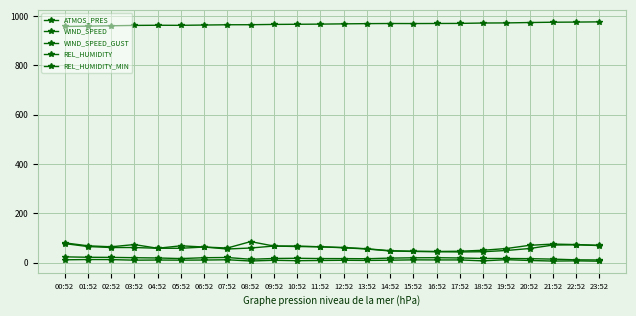

How many lines are shown in the chart?

5